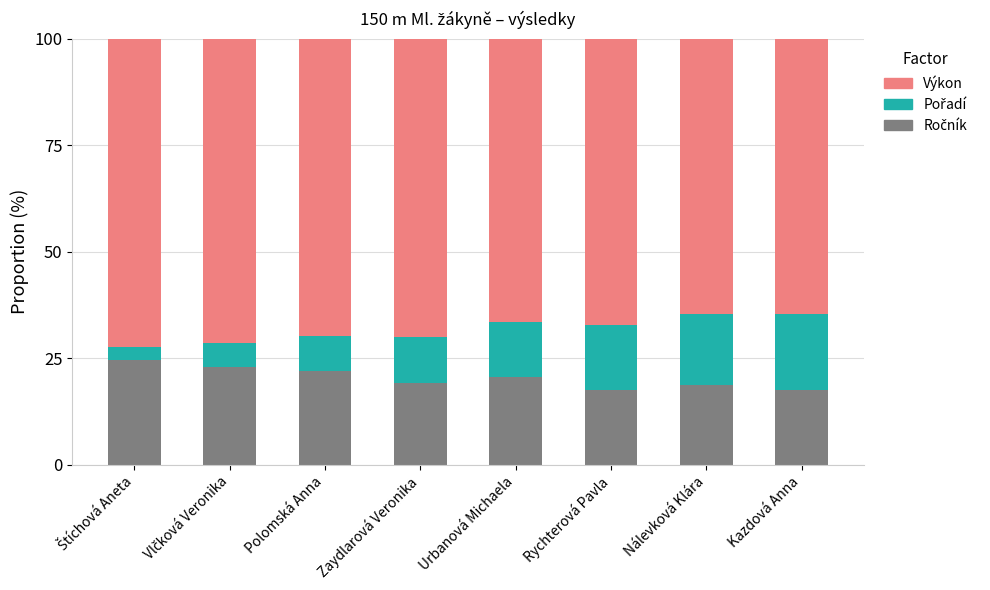

What is the total value across all series at Urbanová Michaela?

100.0